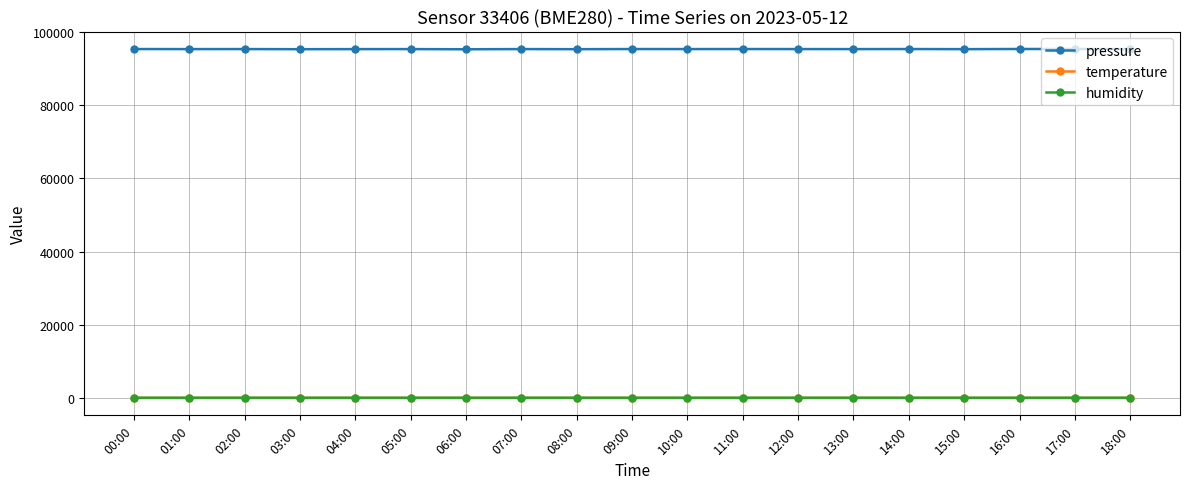

True or false: temperature and pressure cross at least once.

False